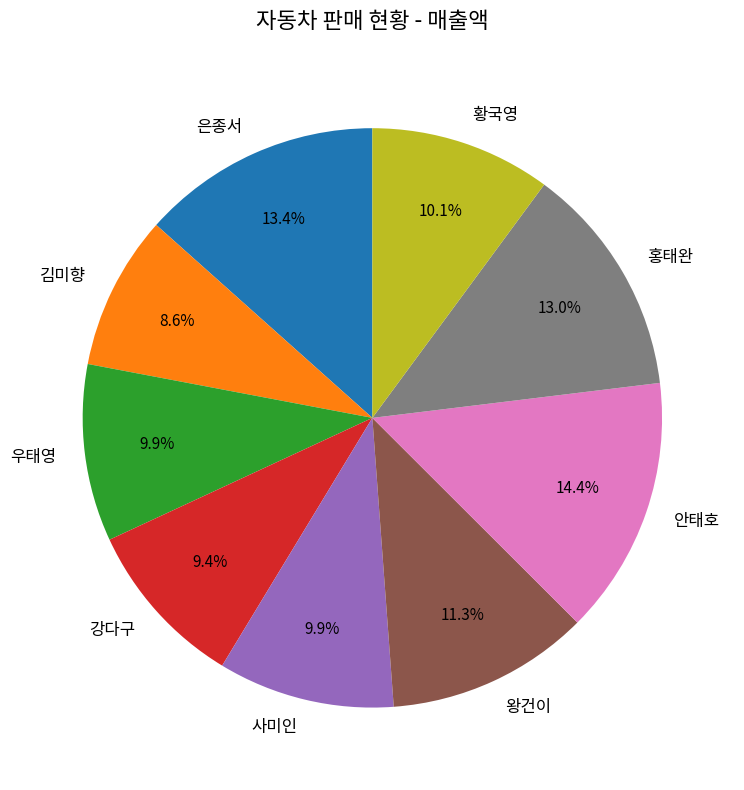

What is the ratio of the value at 김미향 to the value at 사미인?

0.9